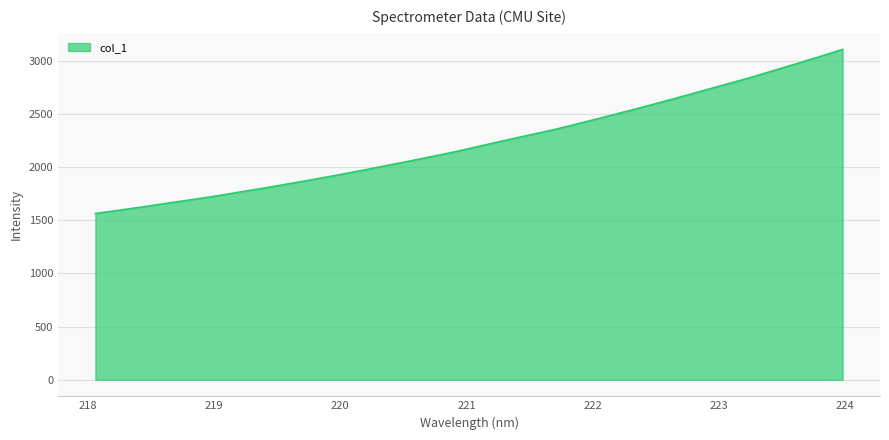

What is the greatest value displayed?

3106.9